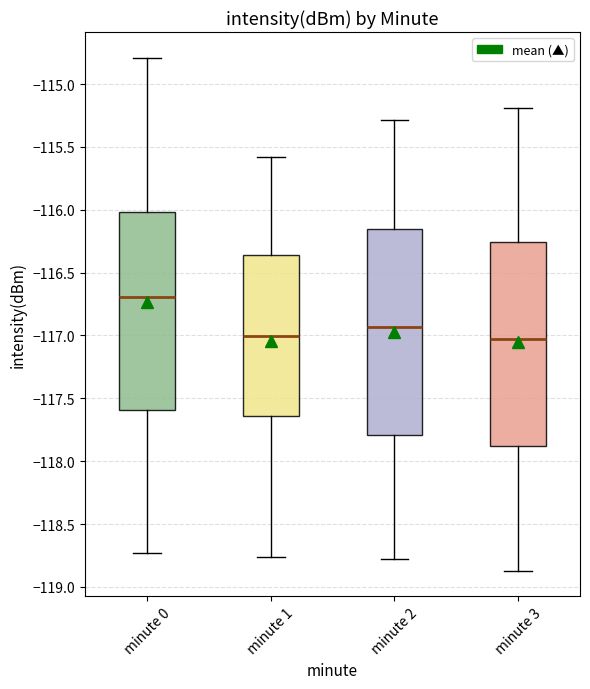

Where does the median line of the box for minute 0 sit on the y-axis? The values are not printed on the chart, so give them approximately, as read against the axis.

-116.70